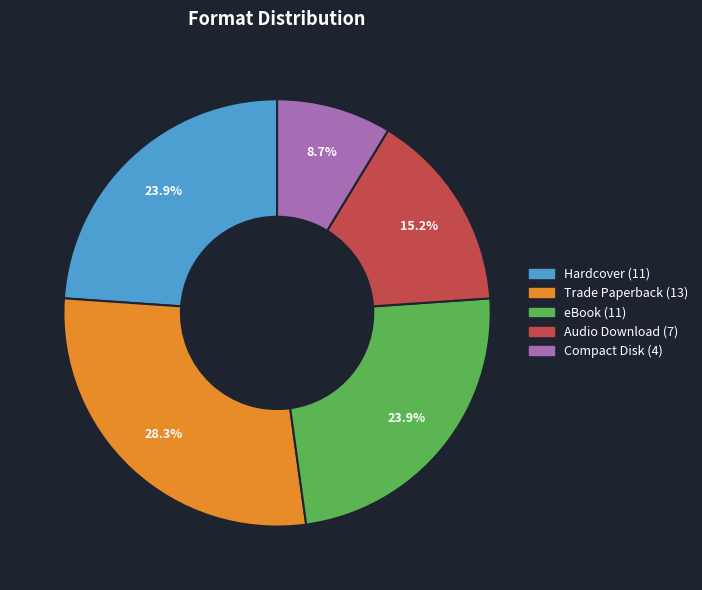

Combined, what portion of the pie is eBook and Audio Download?

39.1%